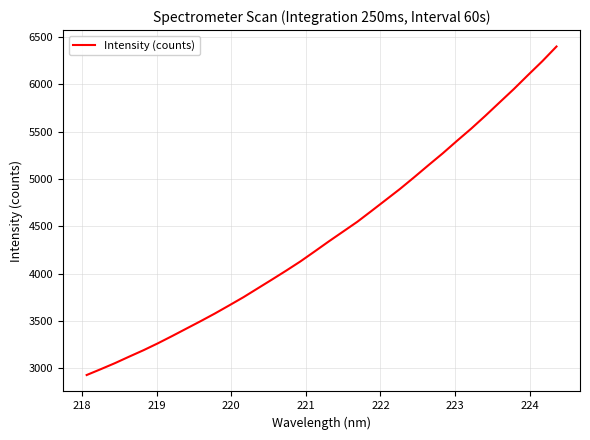

What is the greatest value displayed?

6398.3